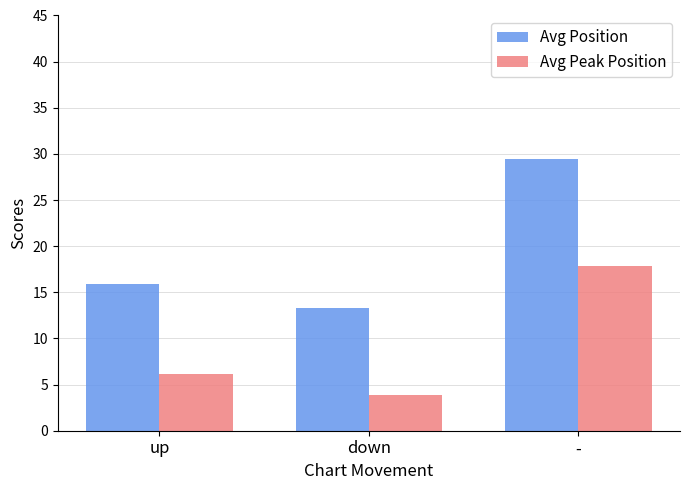

Which series has the widest spread of values?

Avg Position